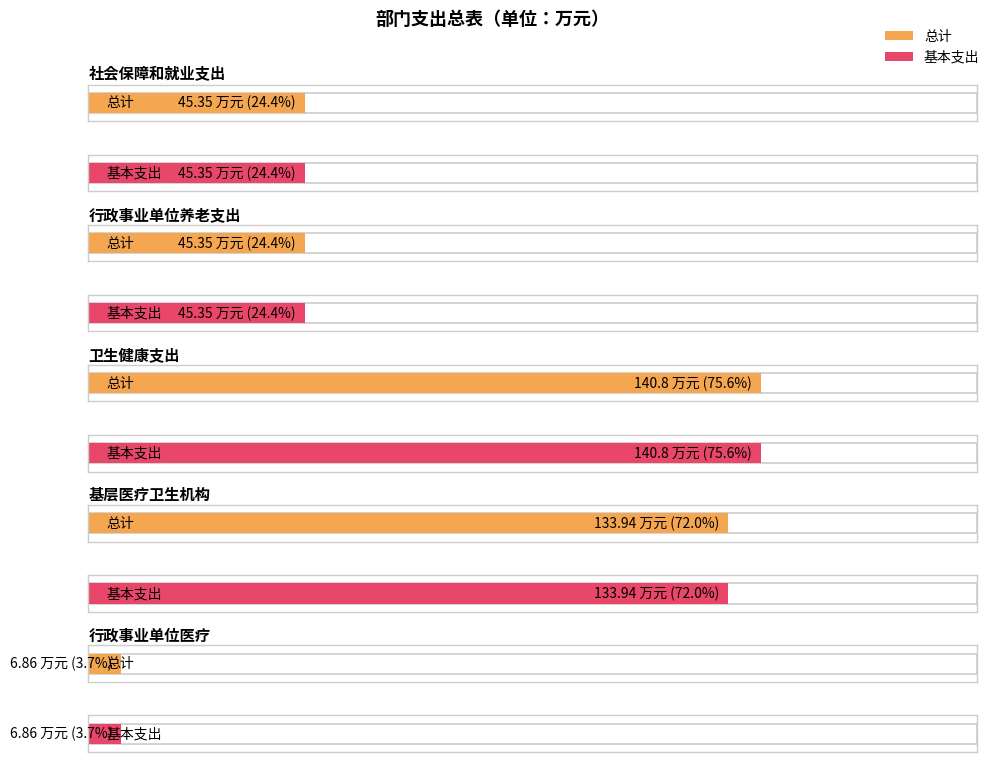

What is the value of the 基本支出 bar at the 6th from the left?

133.9